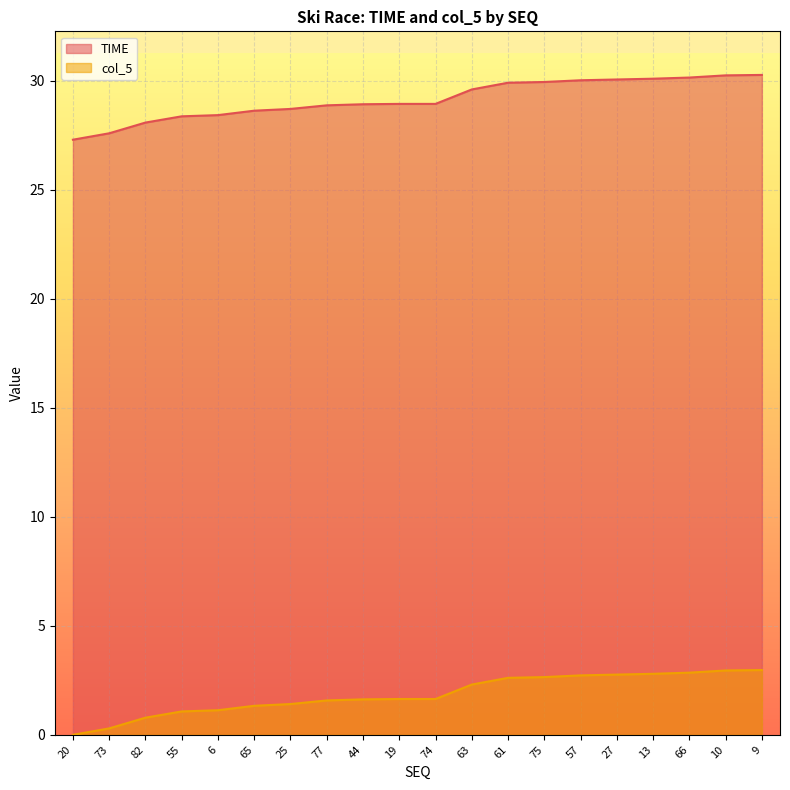

What is the spread (max minus min) of values at 13?

27.3